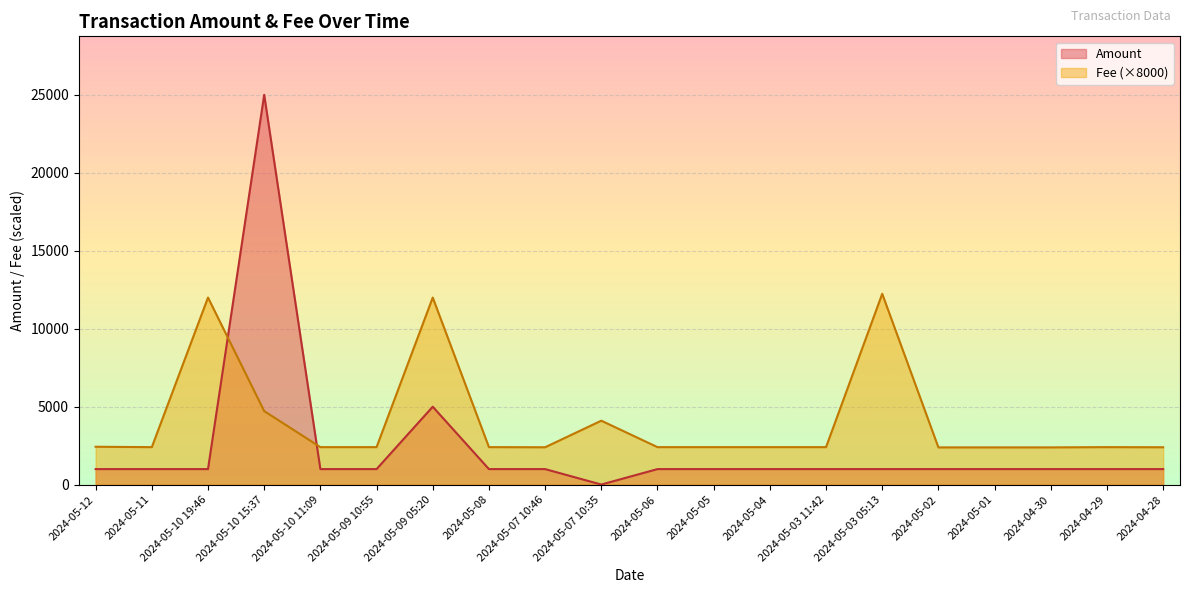

What are all the series names shown in the legend?

Amount, Fee (×8000)